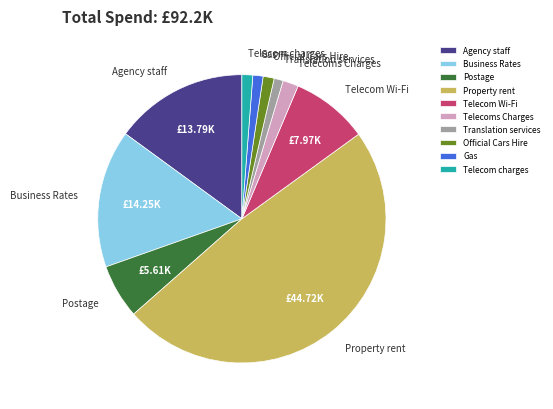

The Telecom charges slice represents 8% of the pie. True or false?

False